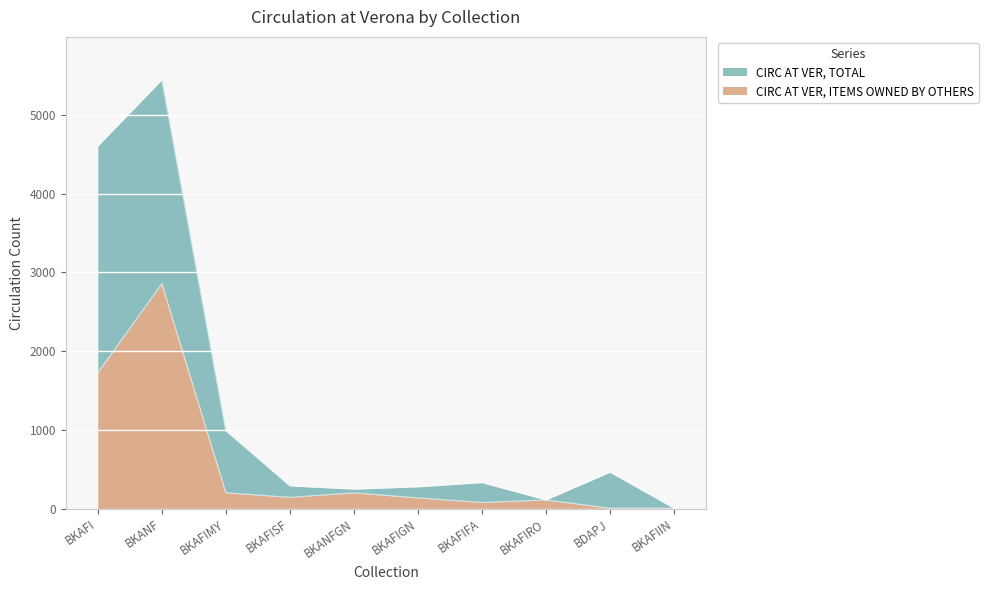

Rank the series by their average value, from lowest to highest.

CIRC AT VER, ITEMS OWNED BY OTHERS, CIRC AT VER, TOTAL